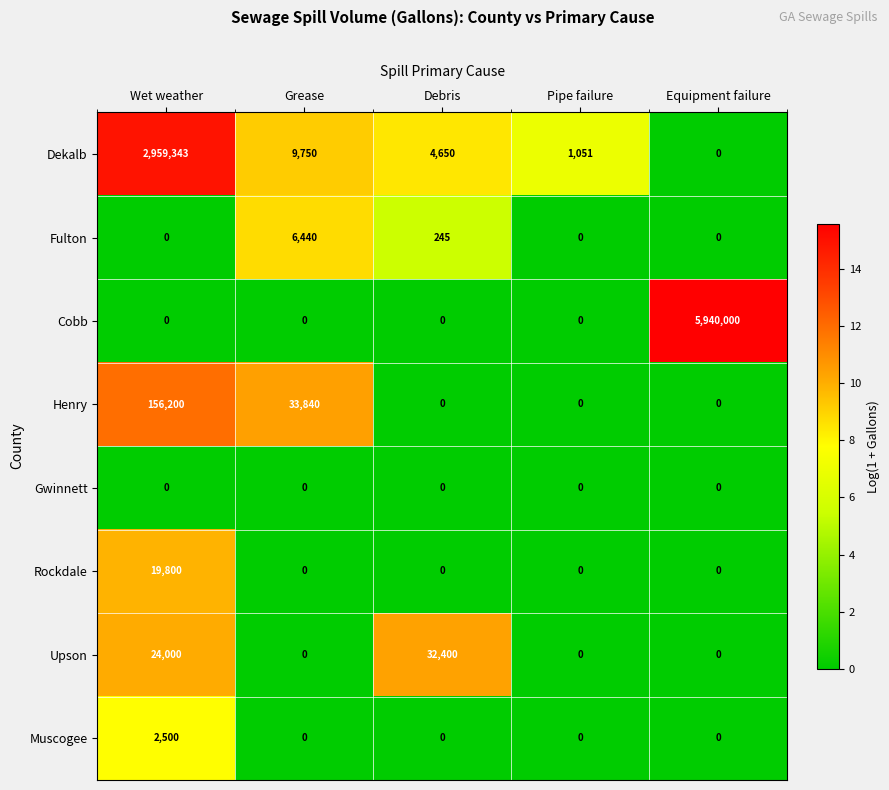

What is the difference between the highest and lowest values at Pipe failure?

1051